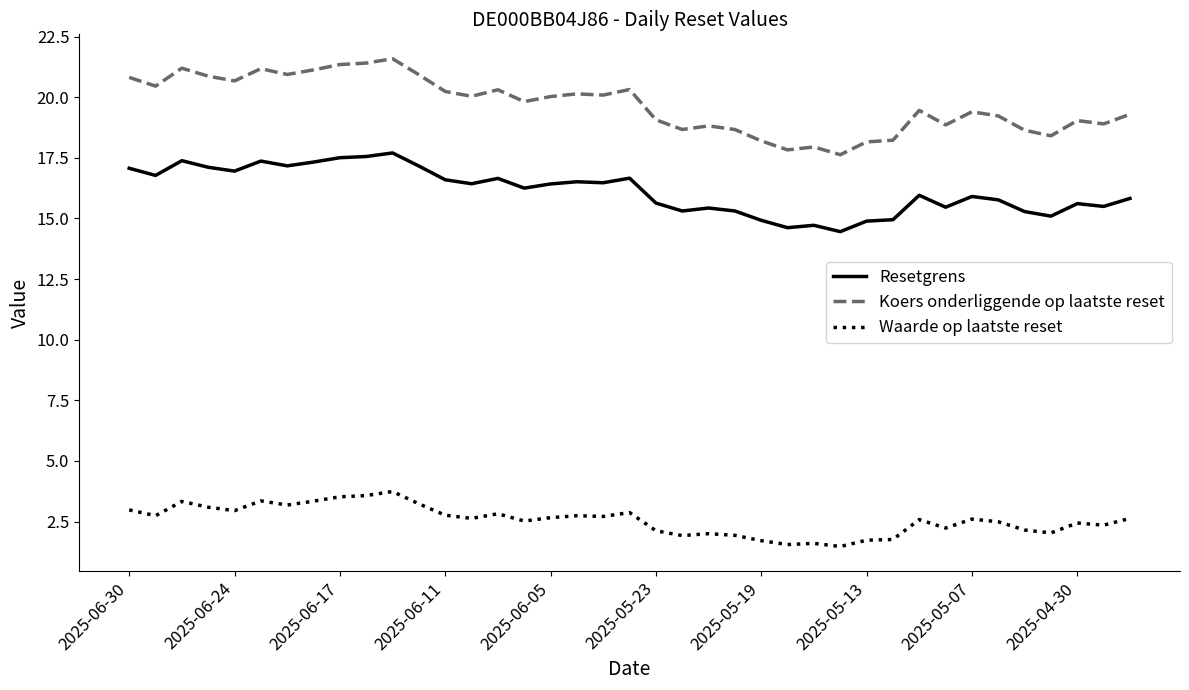

True or false: Waarde op laatste reset and Resetgrens intersect in this chart.

False